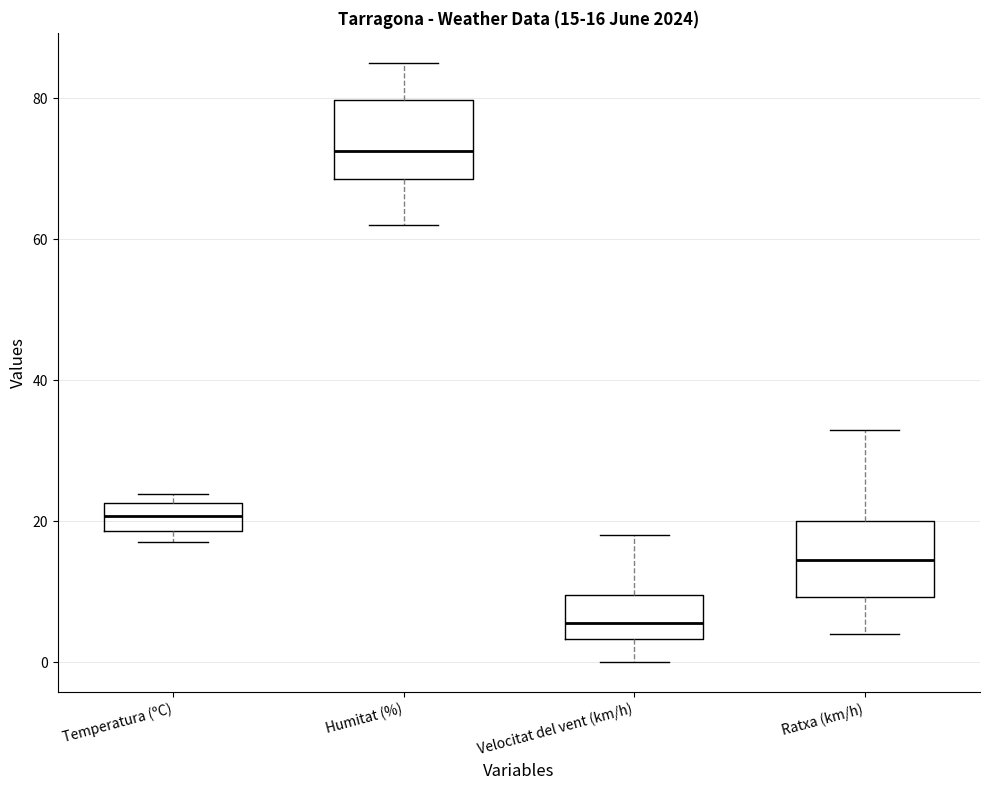

Which box has the lowest median line?

Velocitat del vent (km/h)